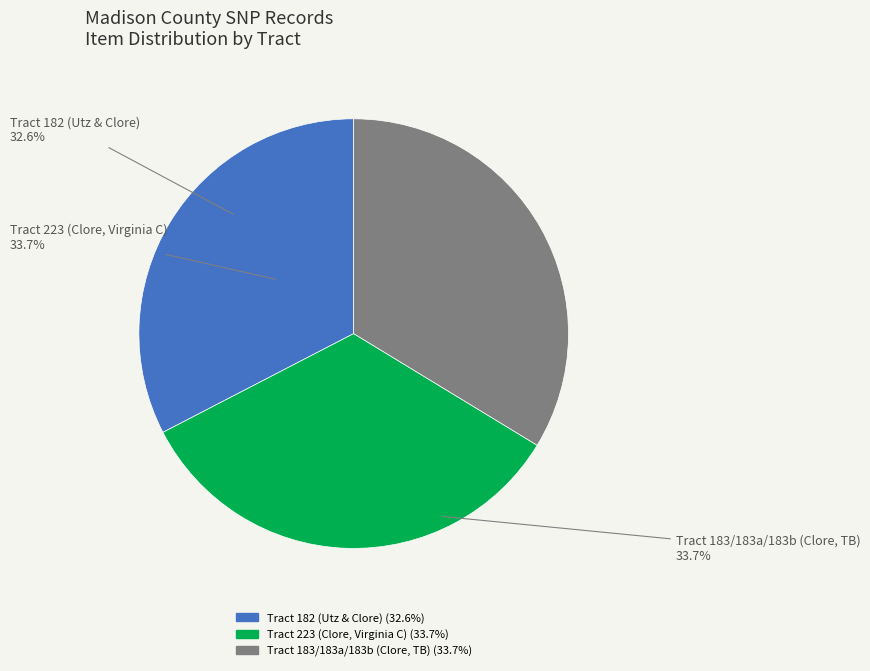

Which category has the biggest portion of the pie?

Tract 183/183a/183b (Clore, TB)